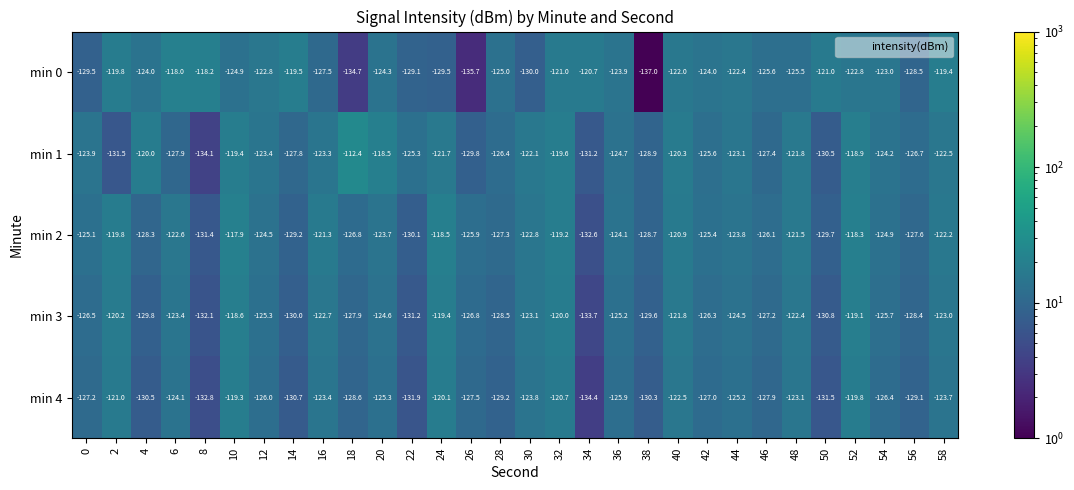

At which category is the sum across all series the highest?

52